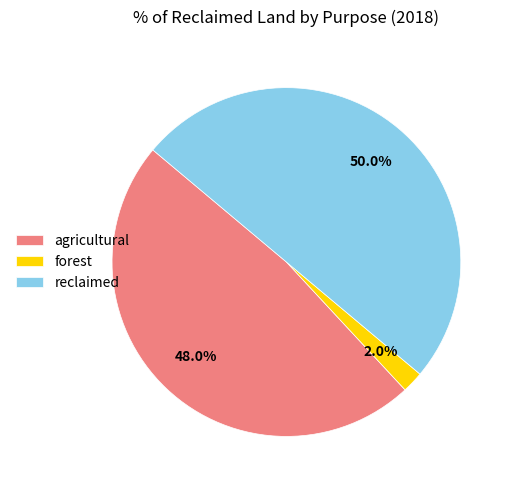

Is the sum of forest and reclaimed greater than half?

Yes